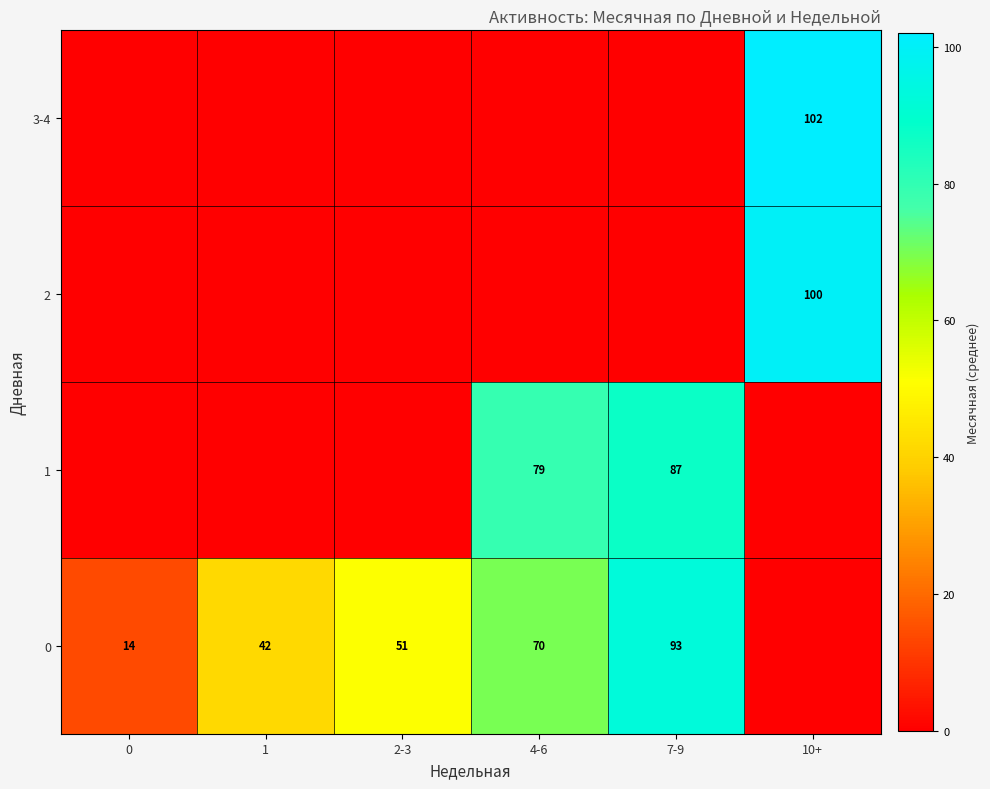

Is it true that 0 equals 103 at 4-6?

False